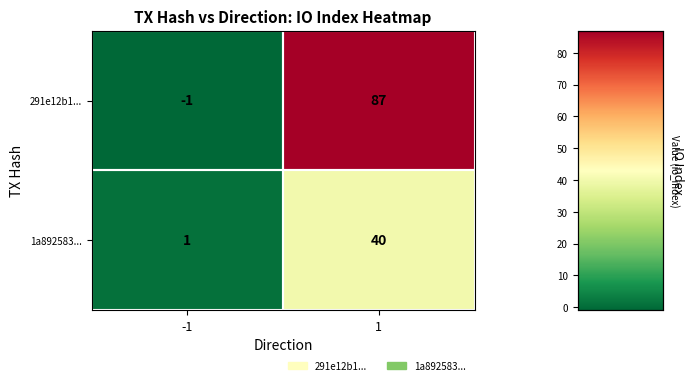

What is the spread (max minus min) of values at 1?

47